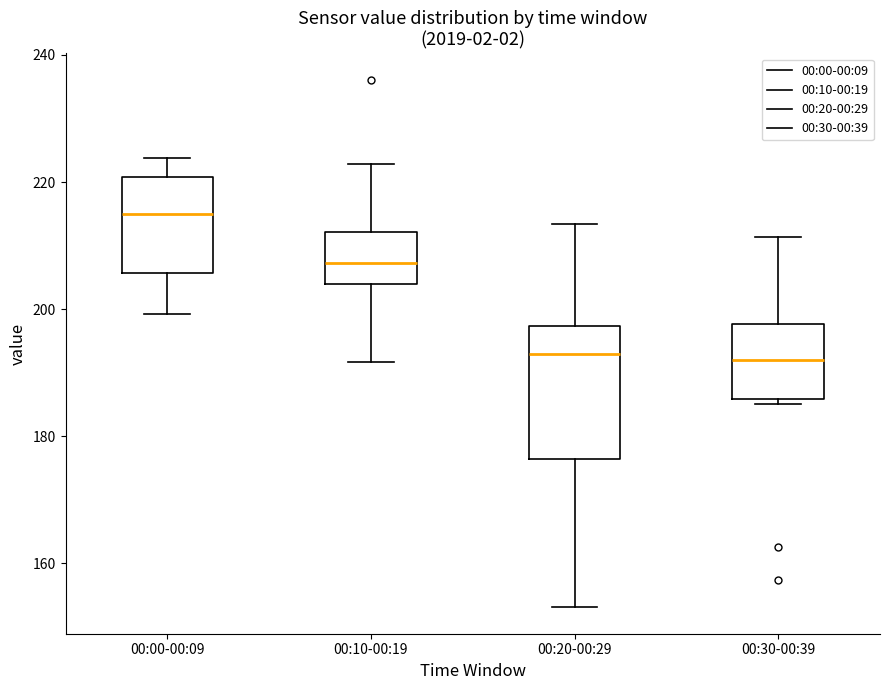

Where is the upper edge of the box for 00:30-00:39 on the y-axis? The values are not printed on the chart, so give them approximately, as read against the axis.

198